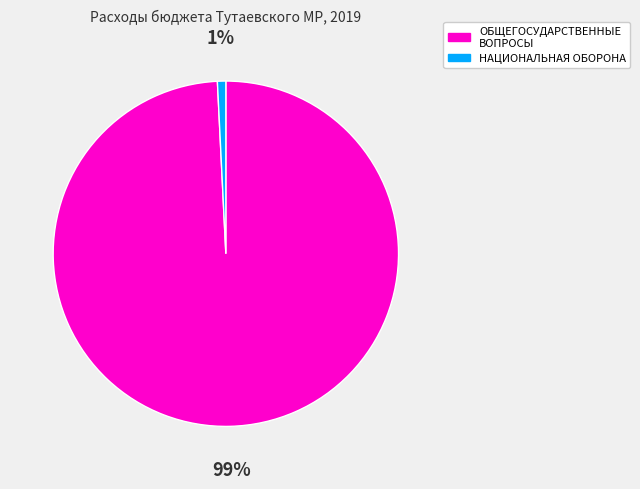

Is there any slice that represents more than half of the pie?

Yes